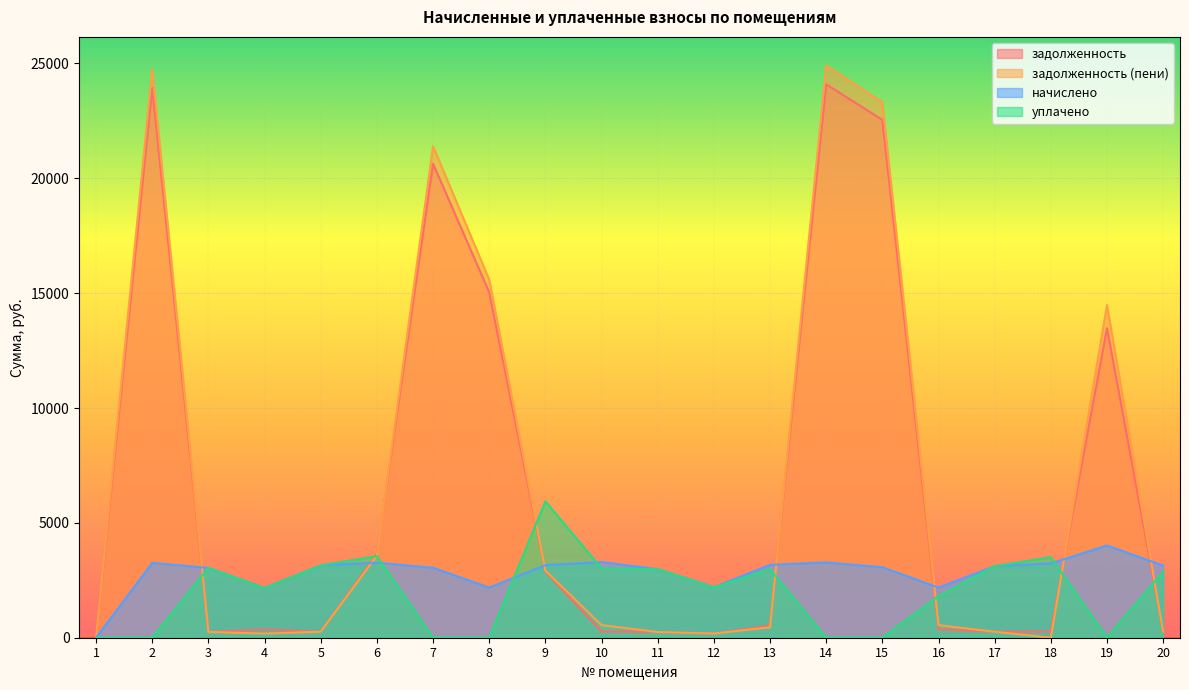

How many interior local peaks does the задолженность (пени) series have?

4